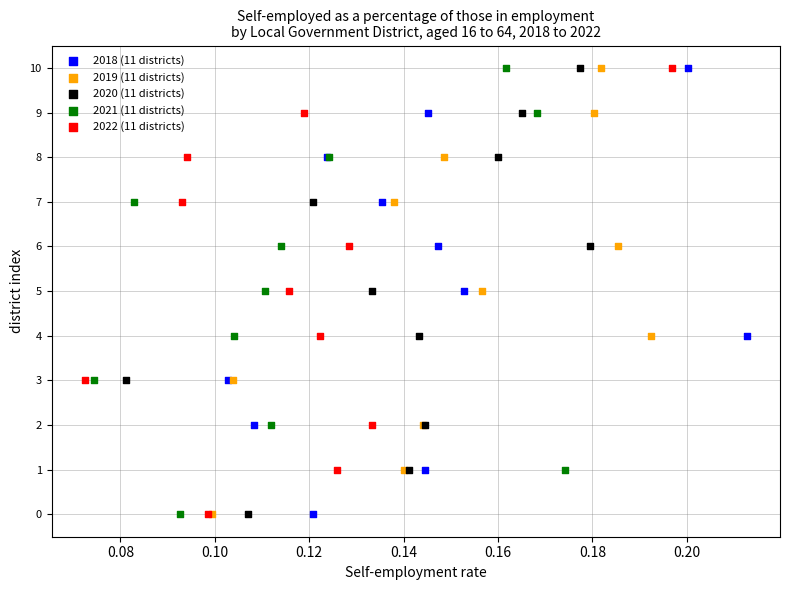

What are all the series names shown in the legend?

2018 (11 districts), 2019 (11 districts), 2020 (11 districts), 2021 (11 districts), 2022 (11 districts)